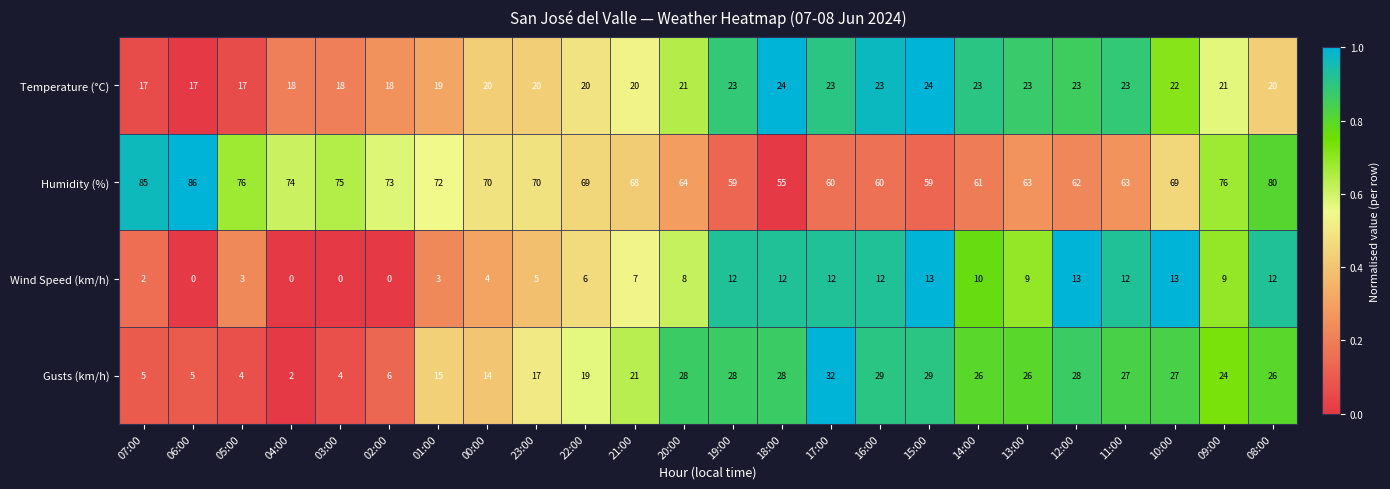

The Temperature (°C) series shows 31 at 23:00. True or false?

False